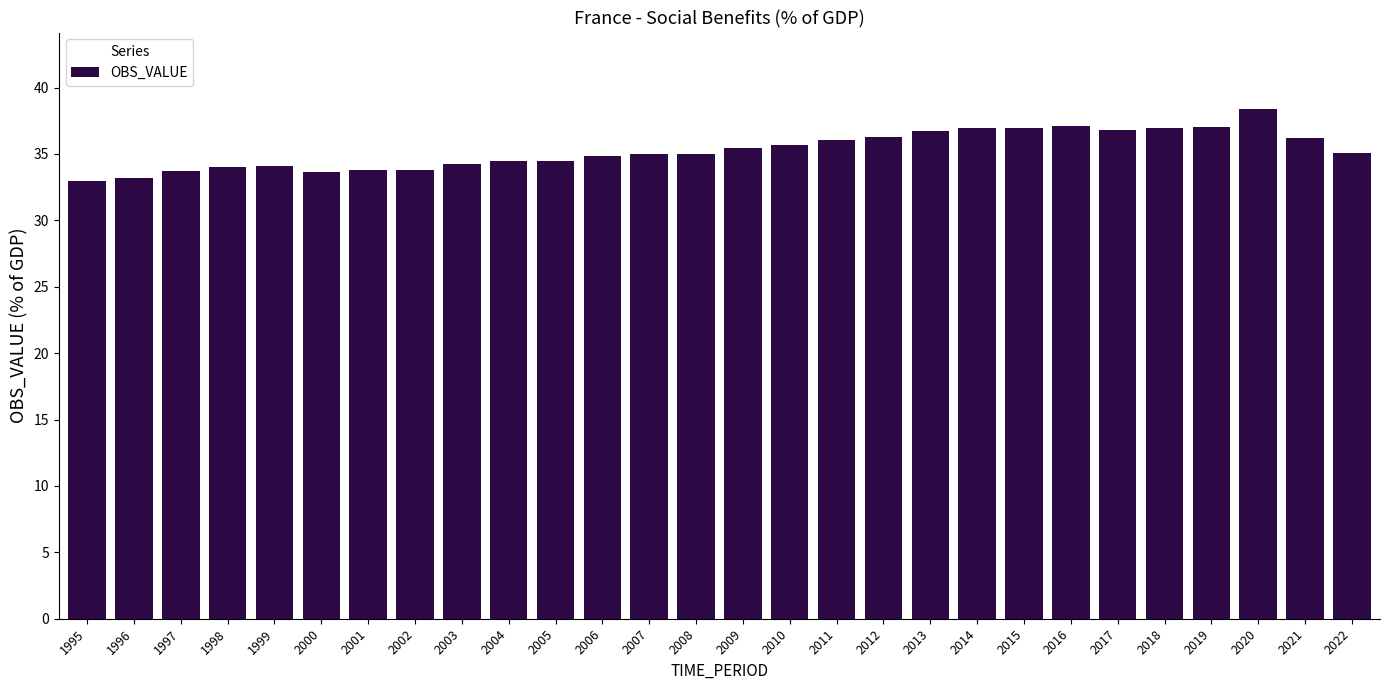

What is the minimum value shown in the chart?

33.0